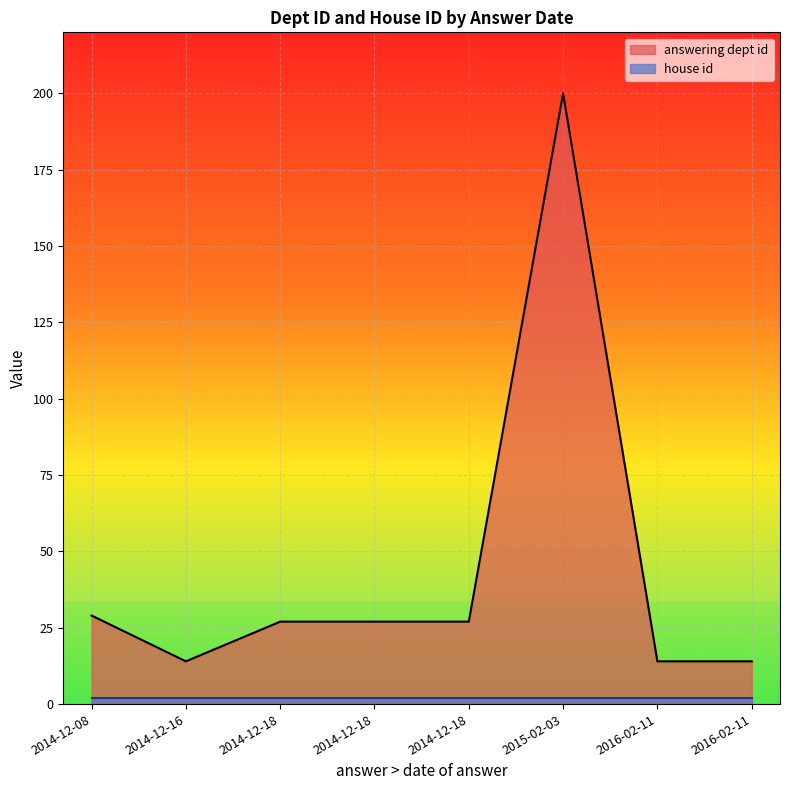

Between 2014-12-18 and 2016-02-11, which series saw the biggest shift?

answering dept id (line)